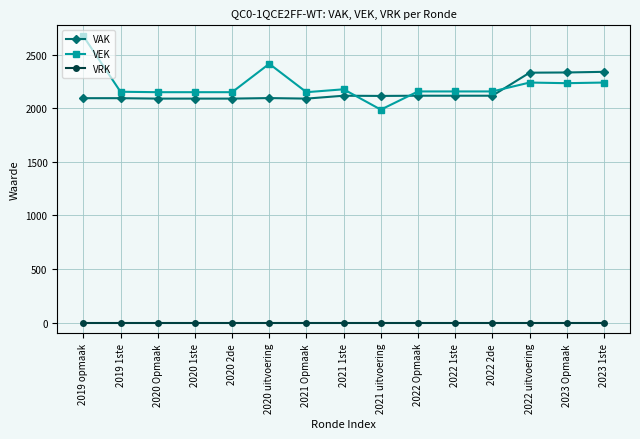

What is the sum of the VEK values at 2023 1ste and 2020 2de?

4392